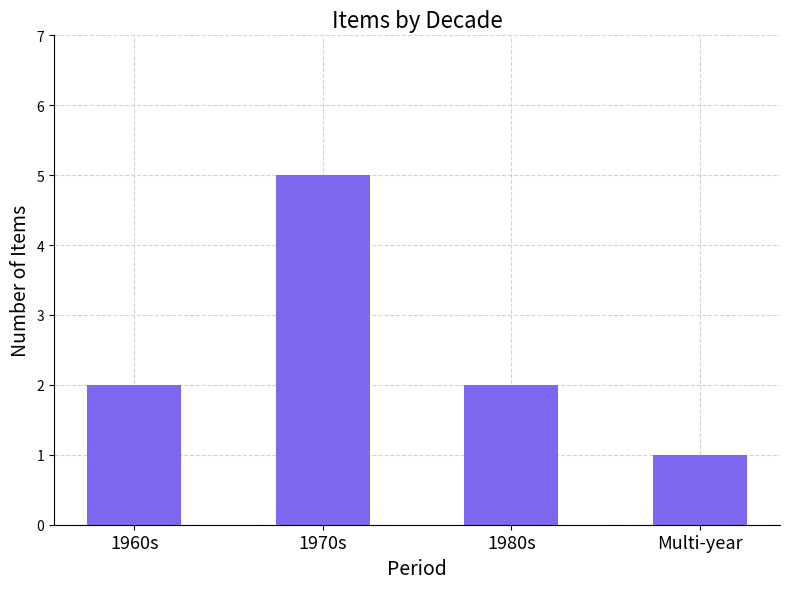

Count the values in the range 2 to 5.

3